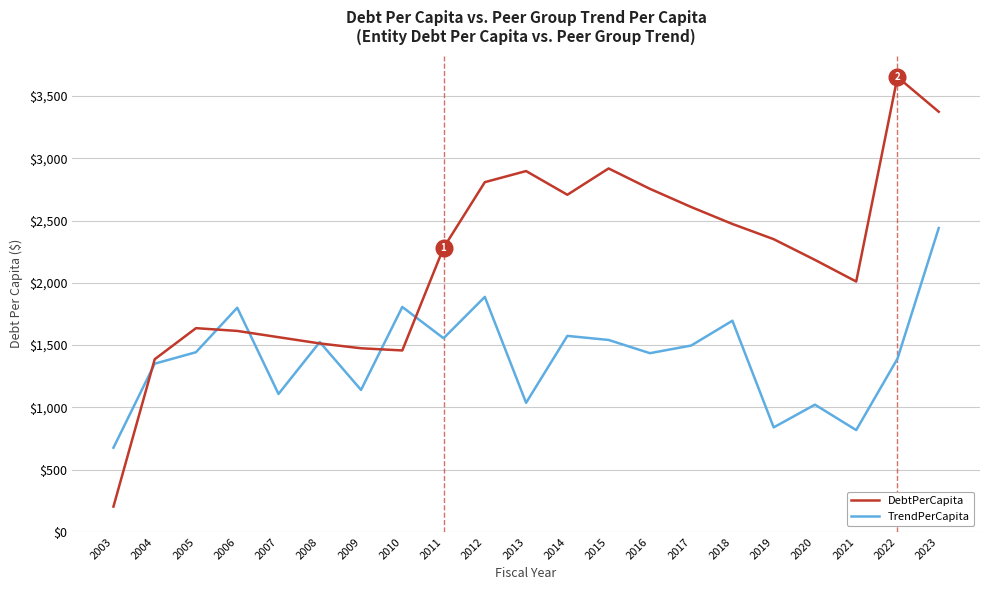

What is the total value across all series at 2021?

2827.7